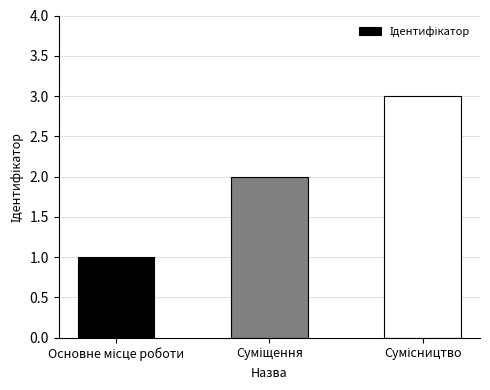

What is the maximum value shown in the chart?

3